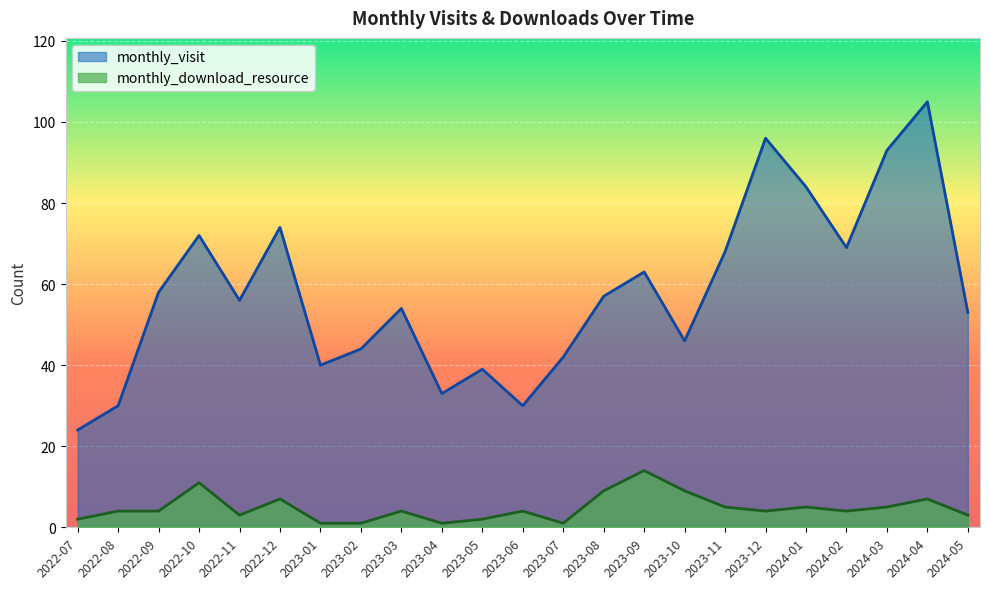

How many values in the monthly_download_resource series are below 4?

8